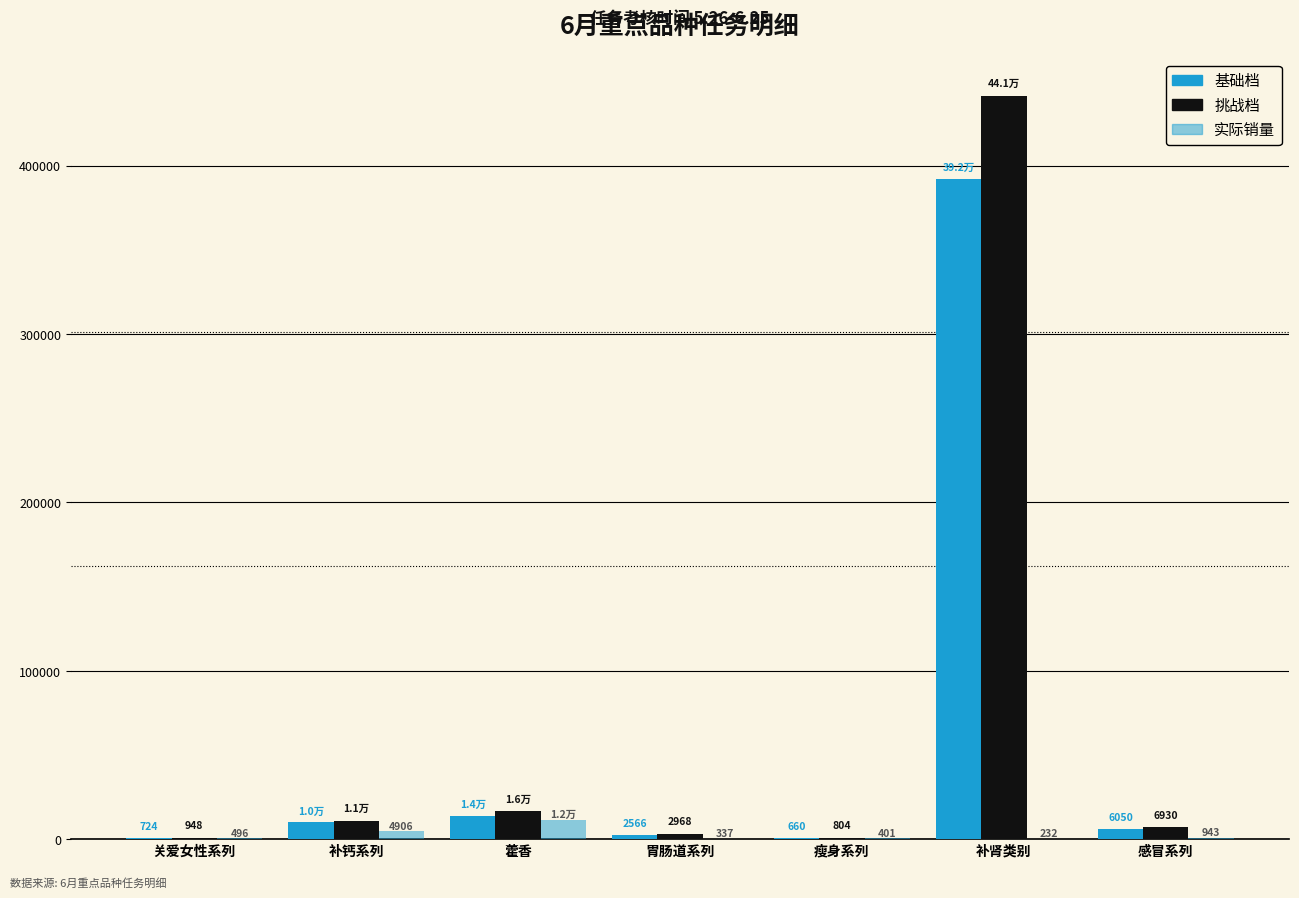

At which label does 实际销量 first exceed 496?

补钙系列